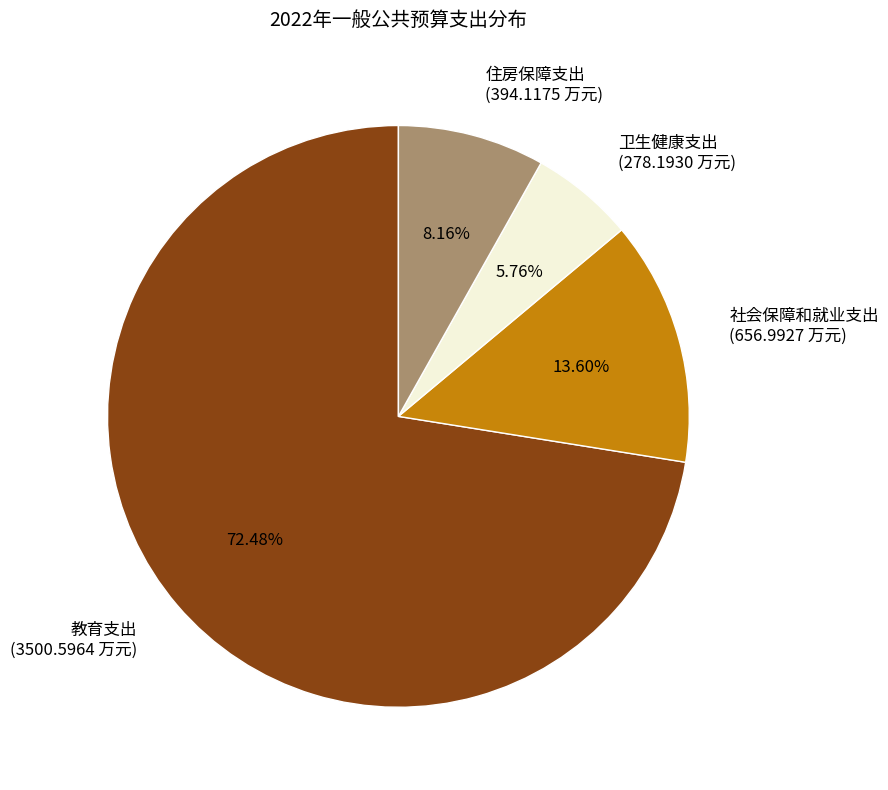

To the nearest percent, what portion does 社会保障和就业支出 represent?

14%